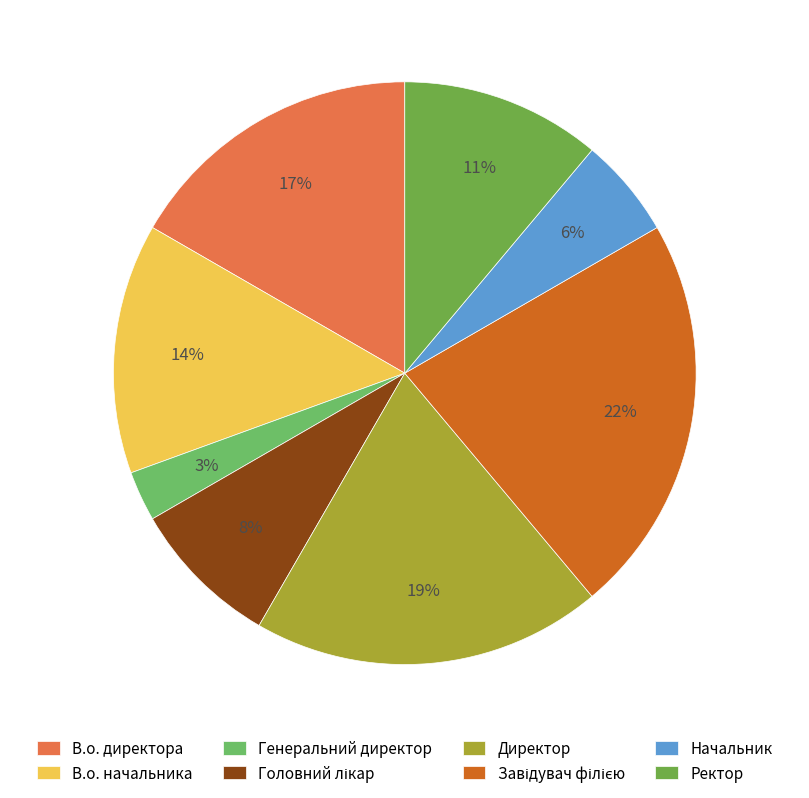

Is there a majority slice in this chart?

No